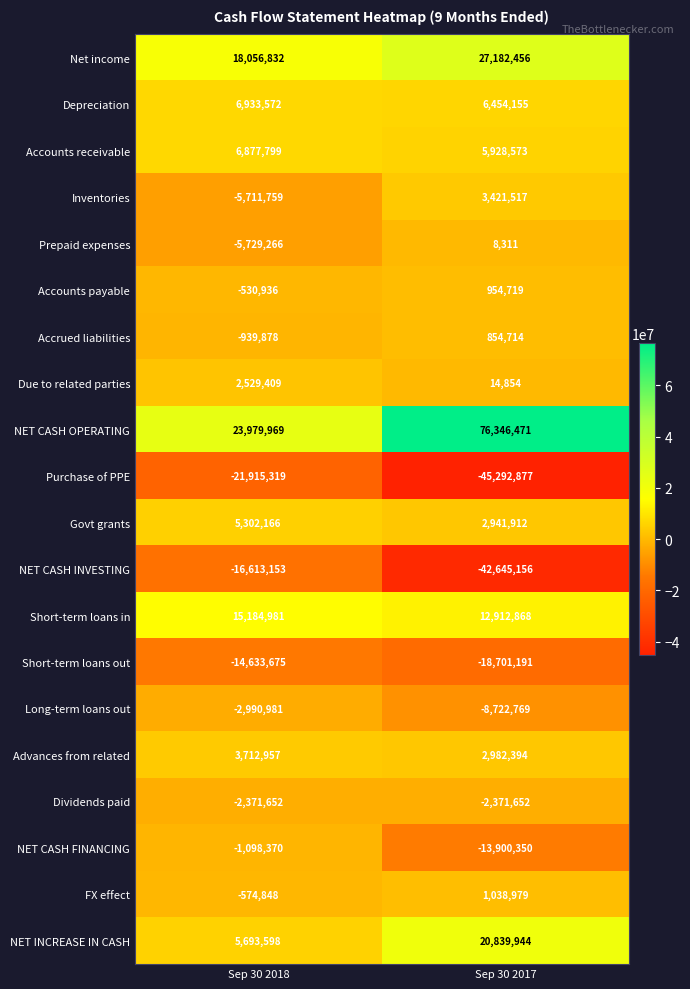

Which series changed the most between Sep 30 2018 and Sep 30 2017?

NET CASH OPERATING